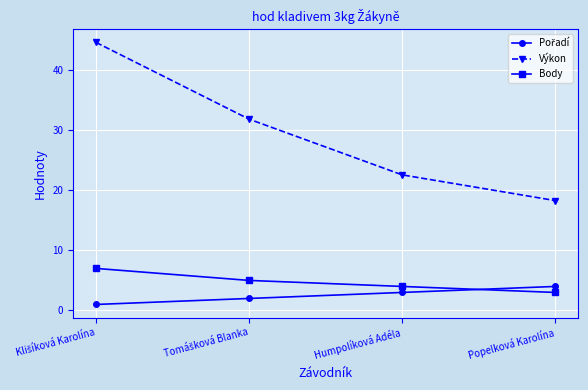

What is the minimum value for Výkon?

18.3